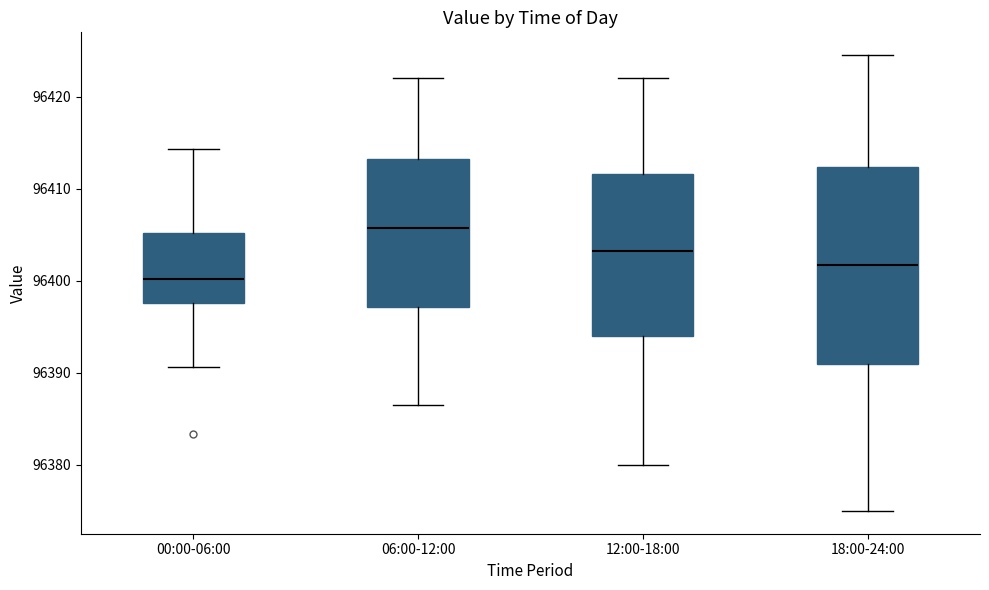

Comparing the boxes themselves (not the whiskers), which one is the tallest?

18:00-24:00